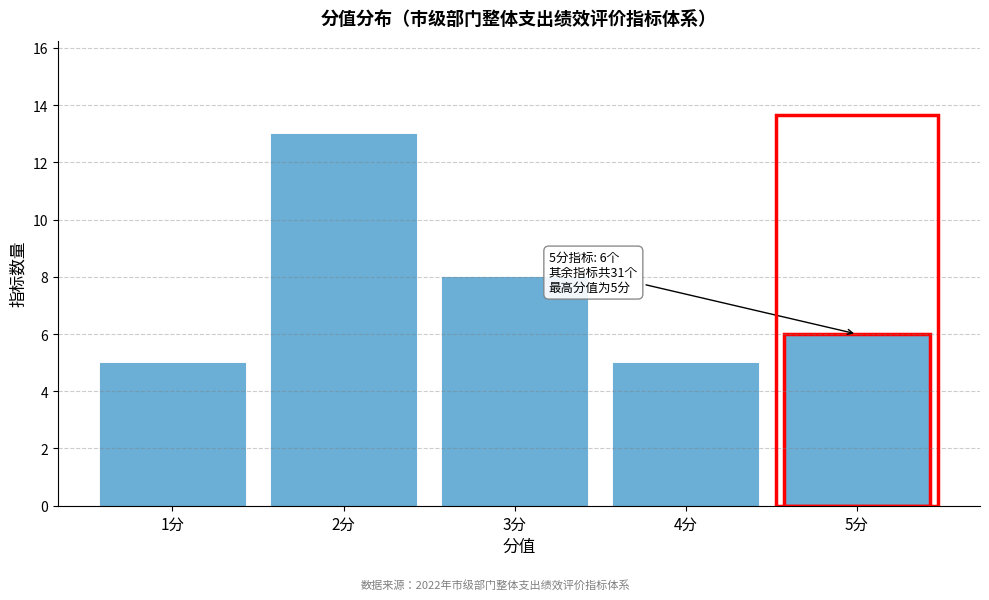

Reading left to right, transcribe all the data shown in this chart.

1分=5	2分=13	3分=8	4分=5	5分=6